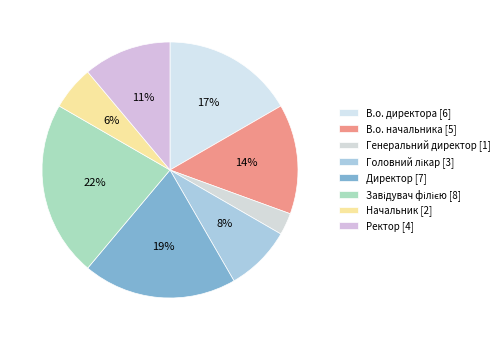

What is the smallest slice in the pie chart?

Генеральний директор